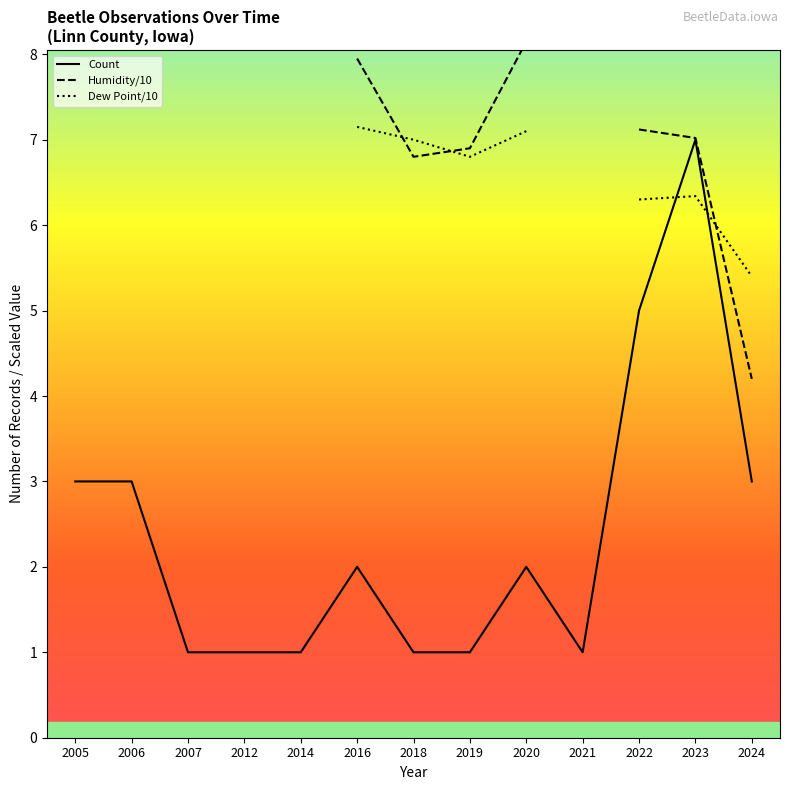

What is the value of the Count point at the 6th from the left?

2.0